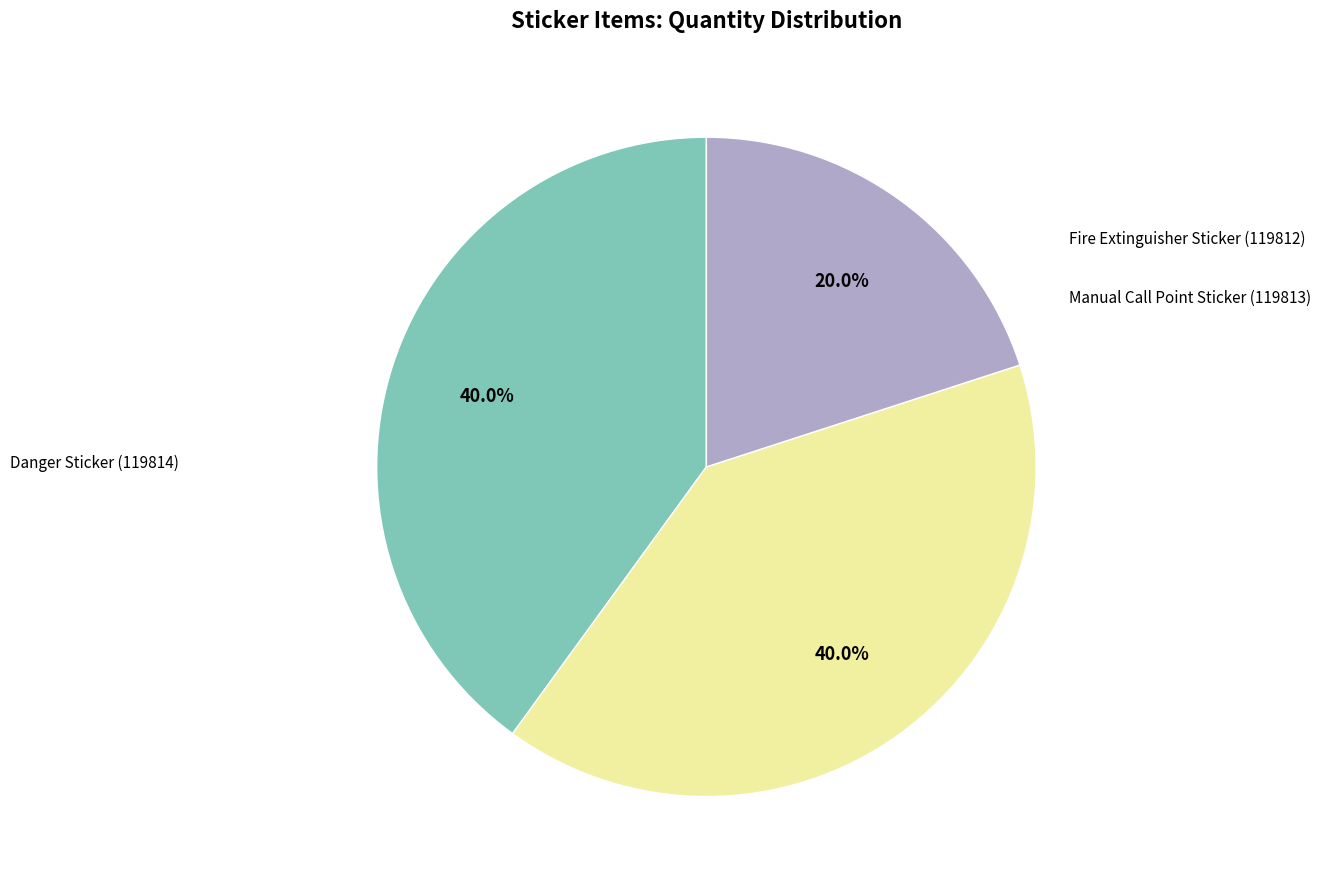

Count the number of slices in the pie.

3